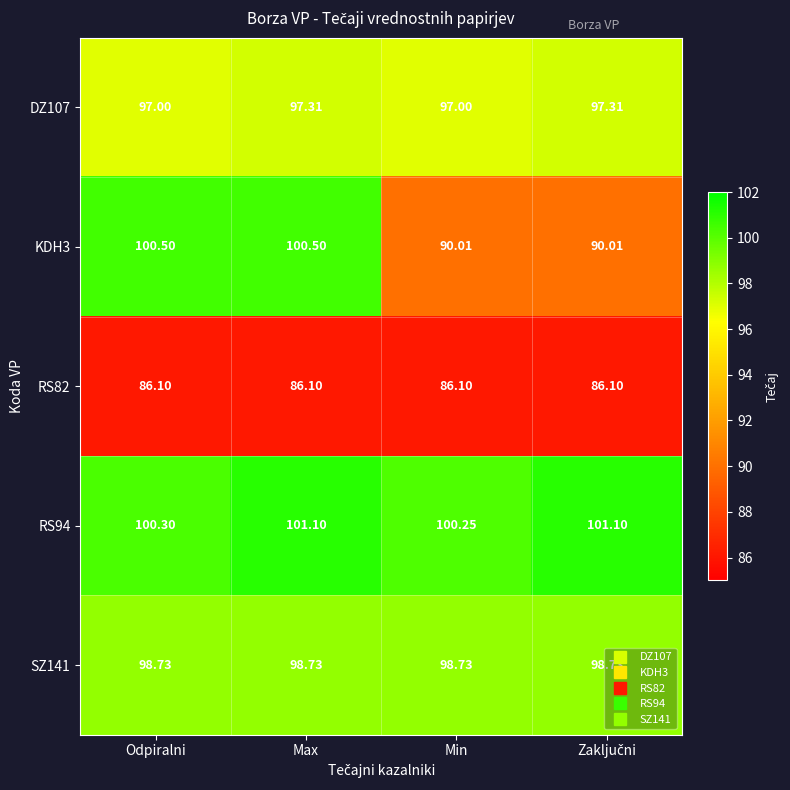

Which series has the largest total across all categories?

RS94